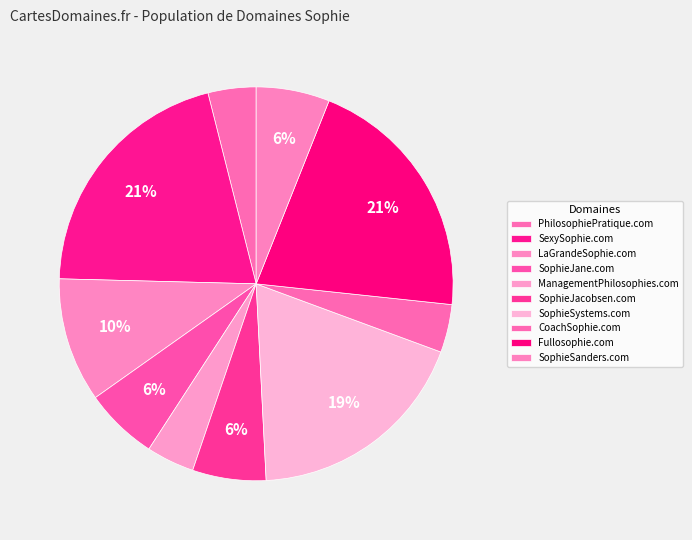

Which category has the smallest portion of the pie?

PhilosophiePratique.com